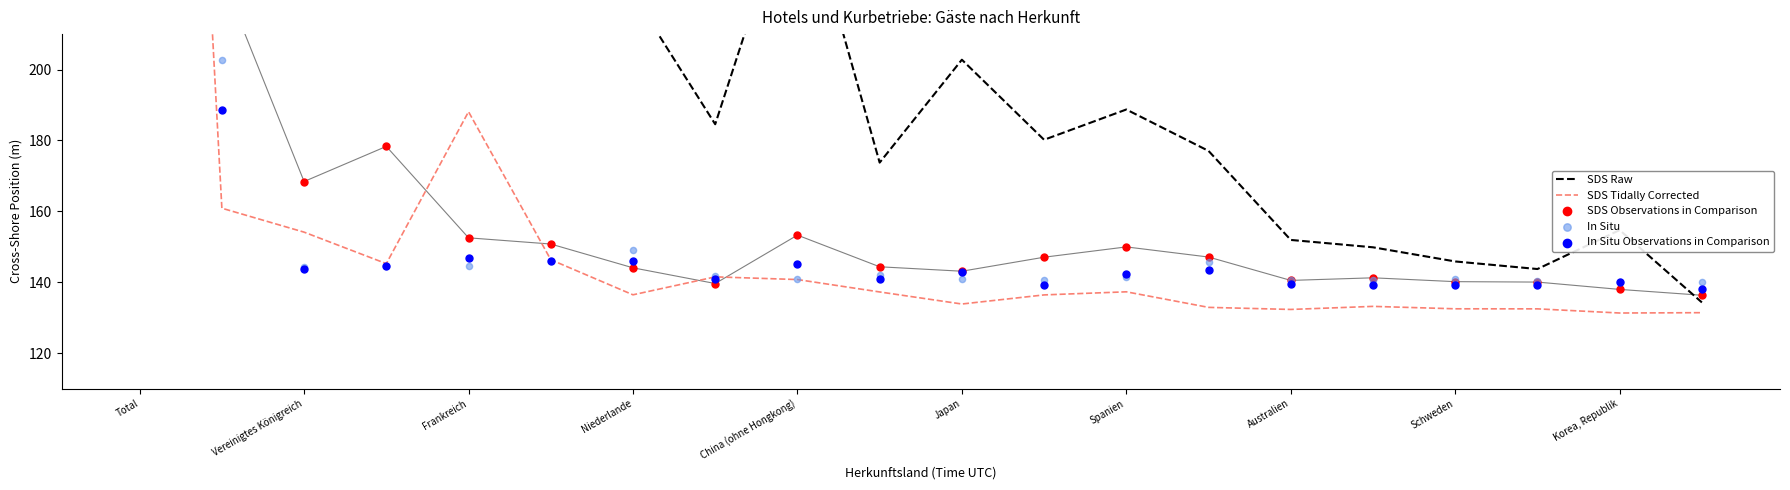

Which series has the widest spread of Y values?

SDS Raw